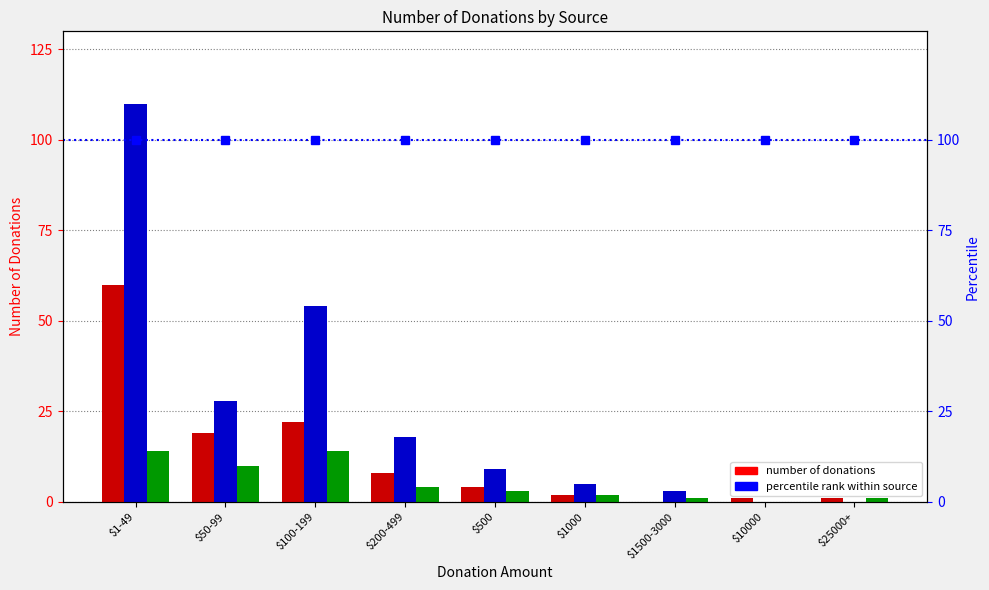

At which category is the sum across all series the highest?

$1-49